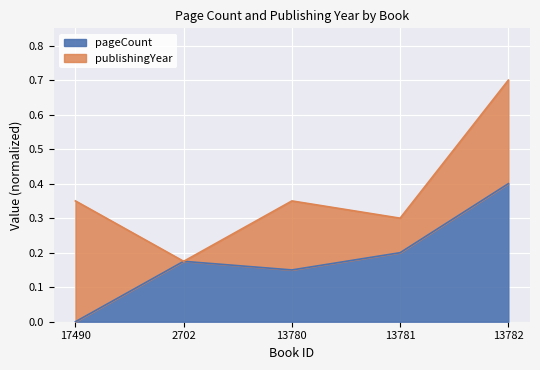

How many categories are shown in the chart?

5